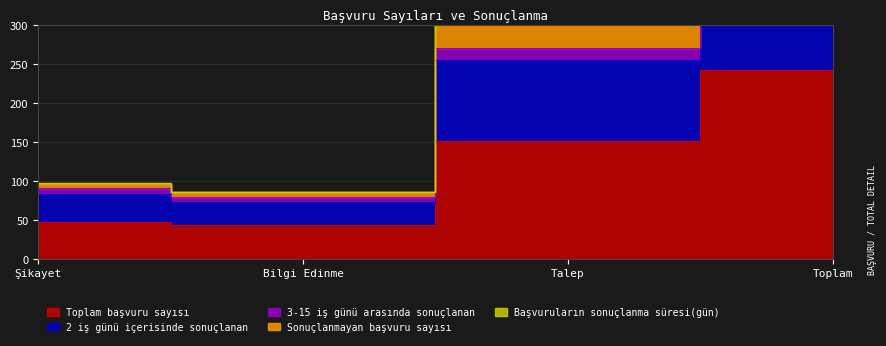

Does the chart display data point markers on the line(s)?

No